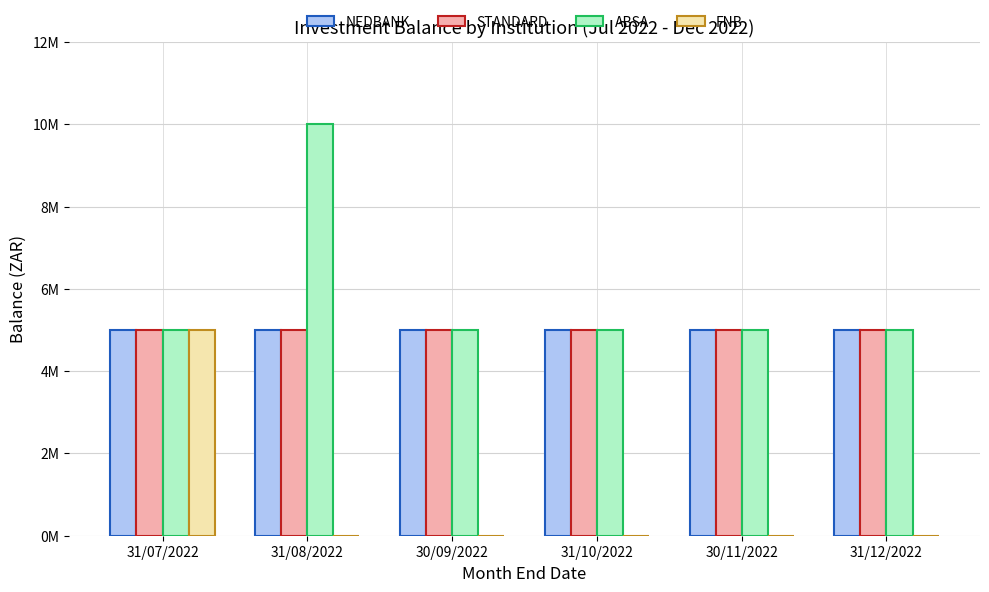

What is the sum of all NEDBANK values?

30000000